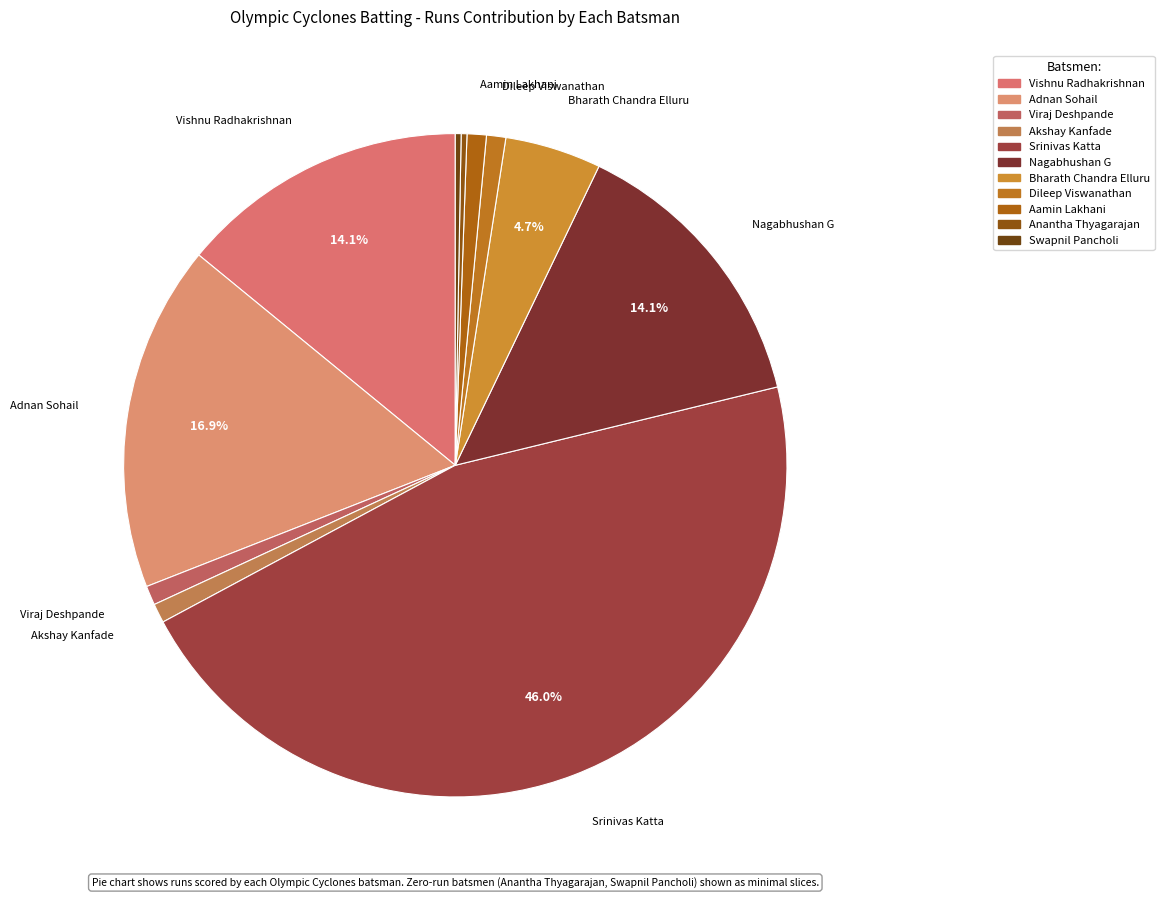

Count the number of slices in the pie.

11